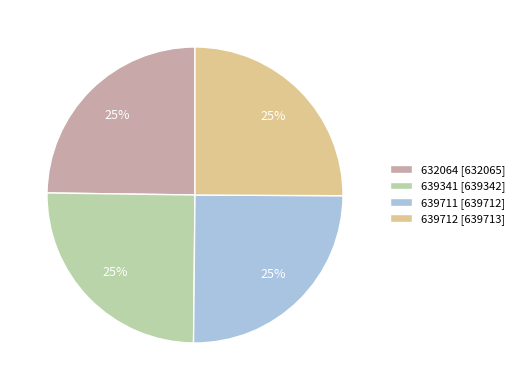

How many slices are in this pie chart?

4